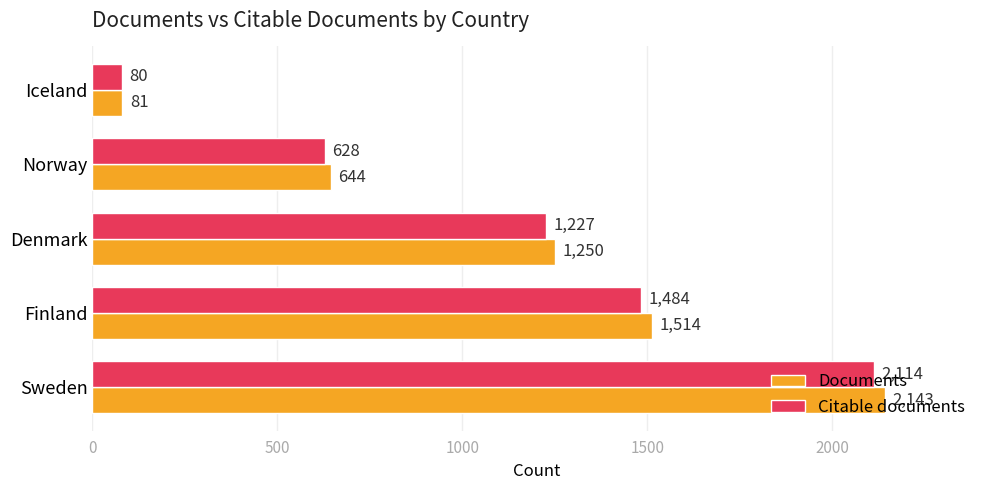

What is the difference between the maximum and second lowest values in the Citable documents series?

1486